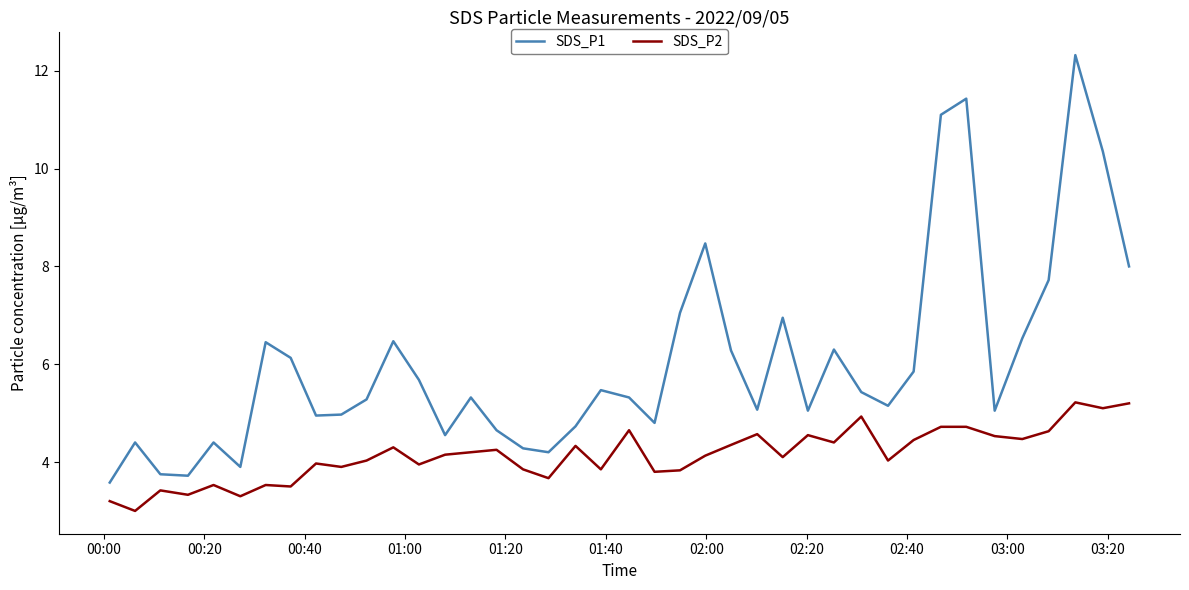

Which series has the widest spread of values?

SDS_P1